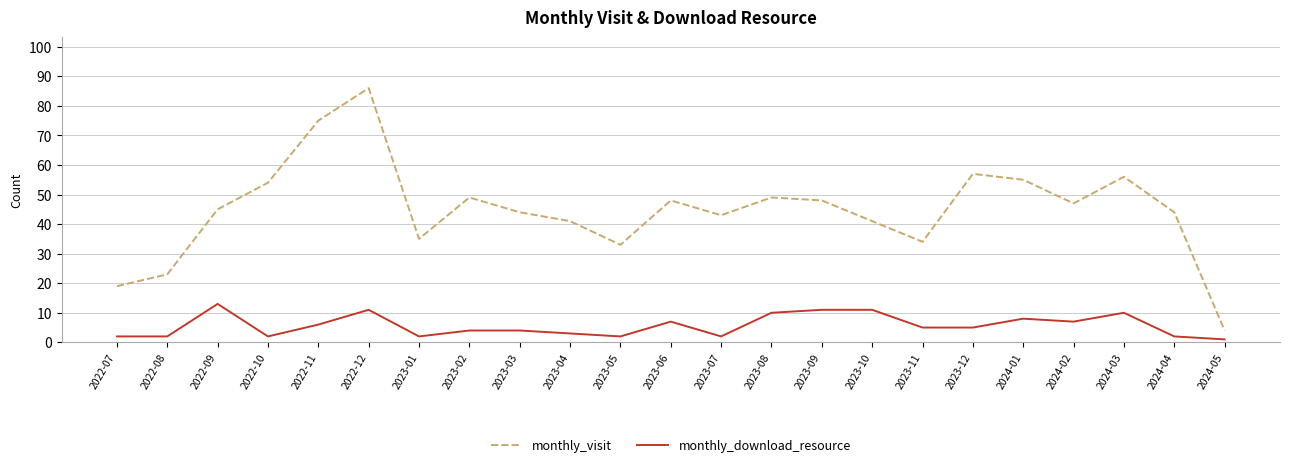

Is it true that monthly_download_resource equals 11 at 2023-09?

True